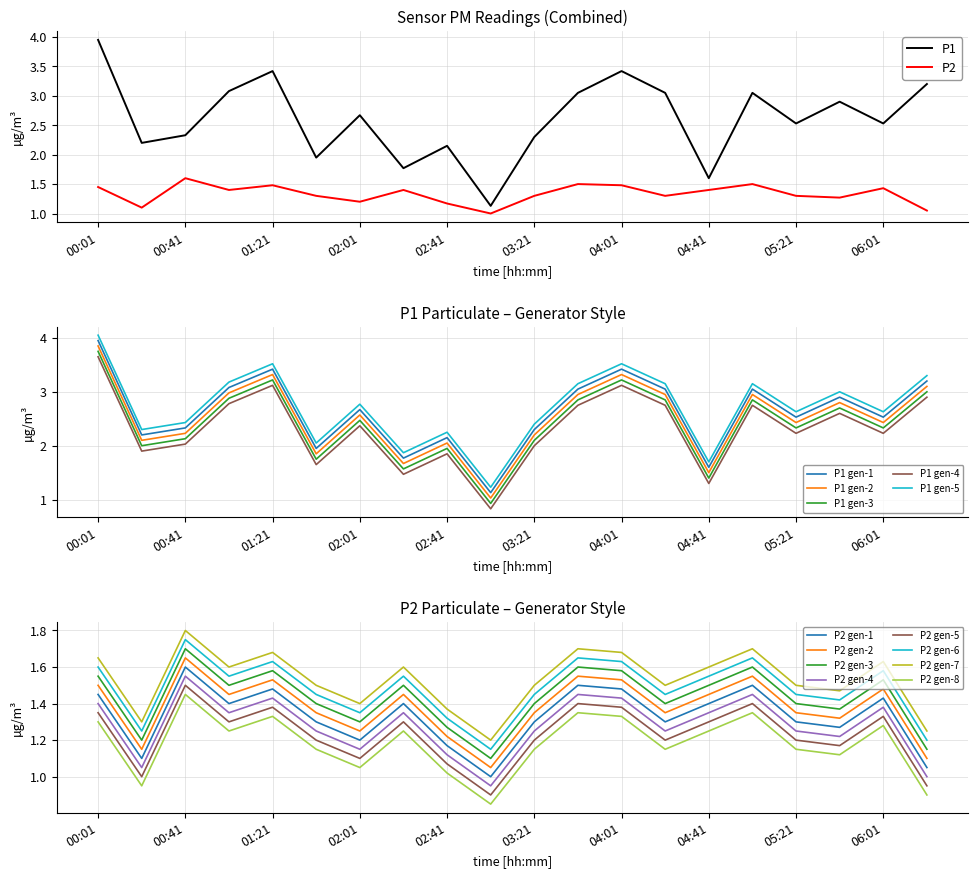

True or false: P1 and P2 intersect in this chart.

False